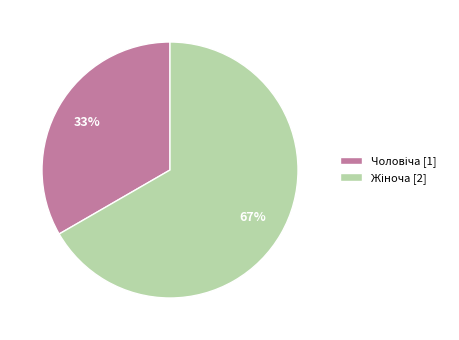

Is there a majority slice in this chart?

Yes